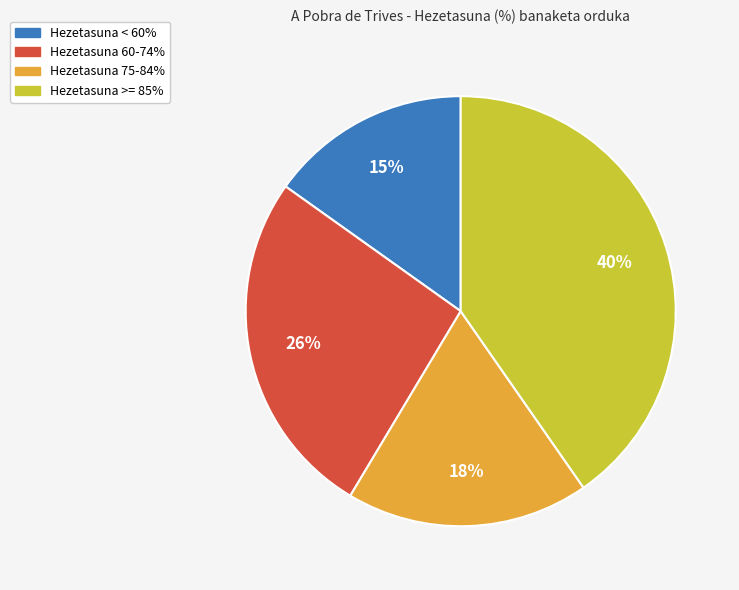

To the nearest percent, what is the difference between the largest and smallest slice percentages?

25%